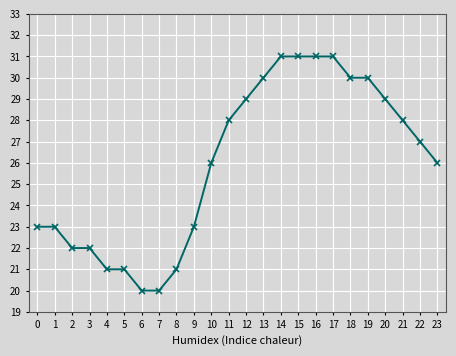

What is the sum of the values at 15 and 19?

61